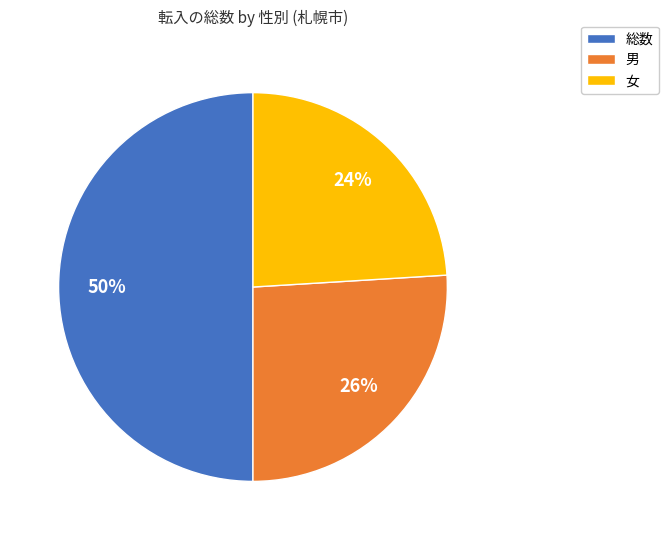

Count the number of slices in the pie.

3